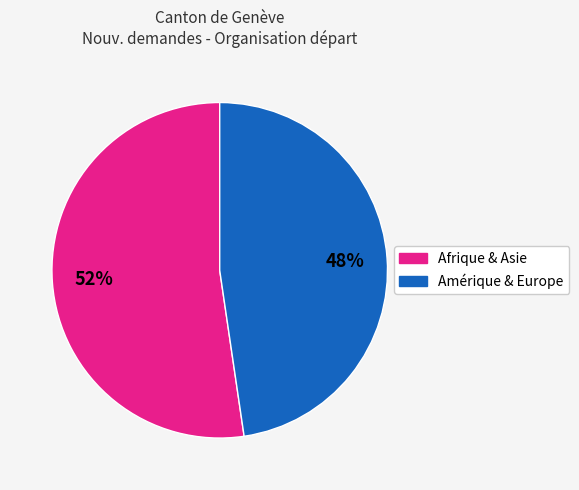

Does any single category account for the majority?

Yes